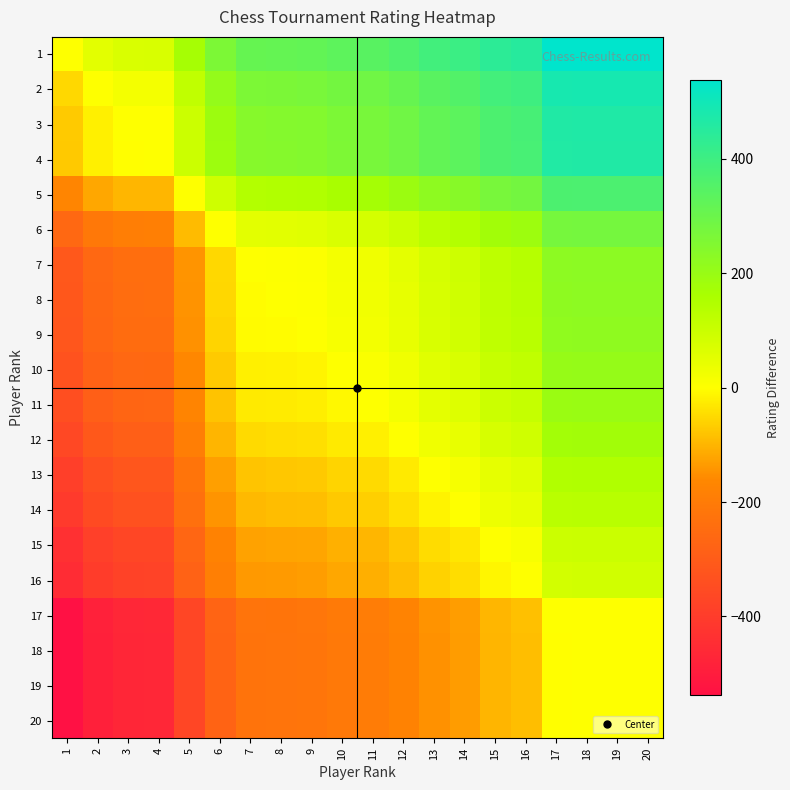

Which has a higher value, 7 or 1?

7